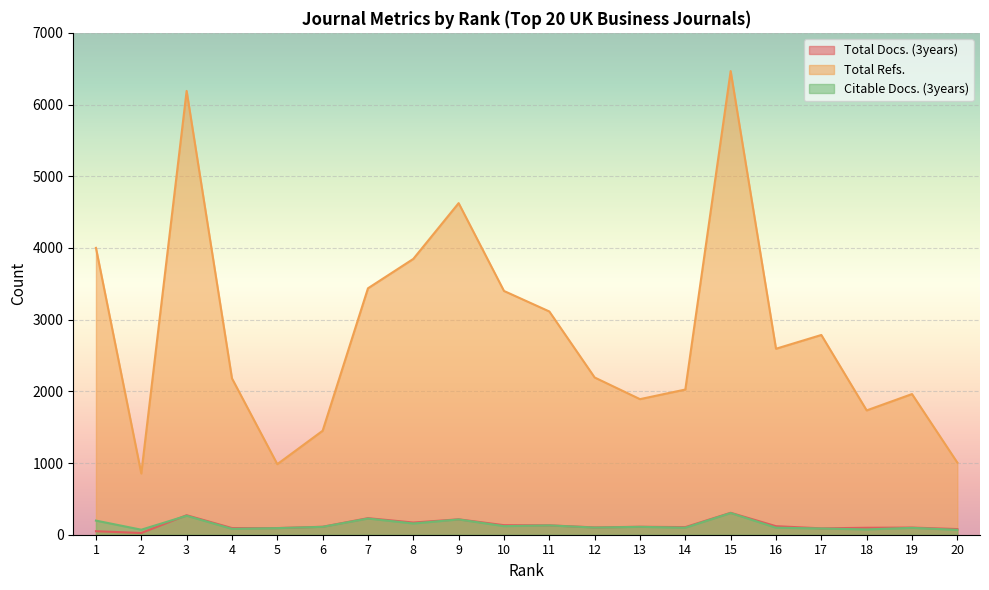

What is the value of the Citable Docs. (3years) point at the 11th from the left?

130